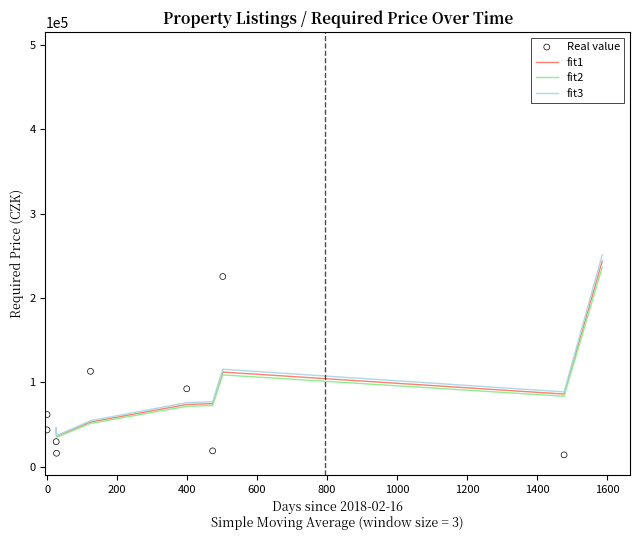

What is the change in value from 2019-07-03 to 2018-03-14?

-195790